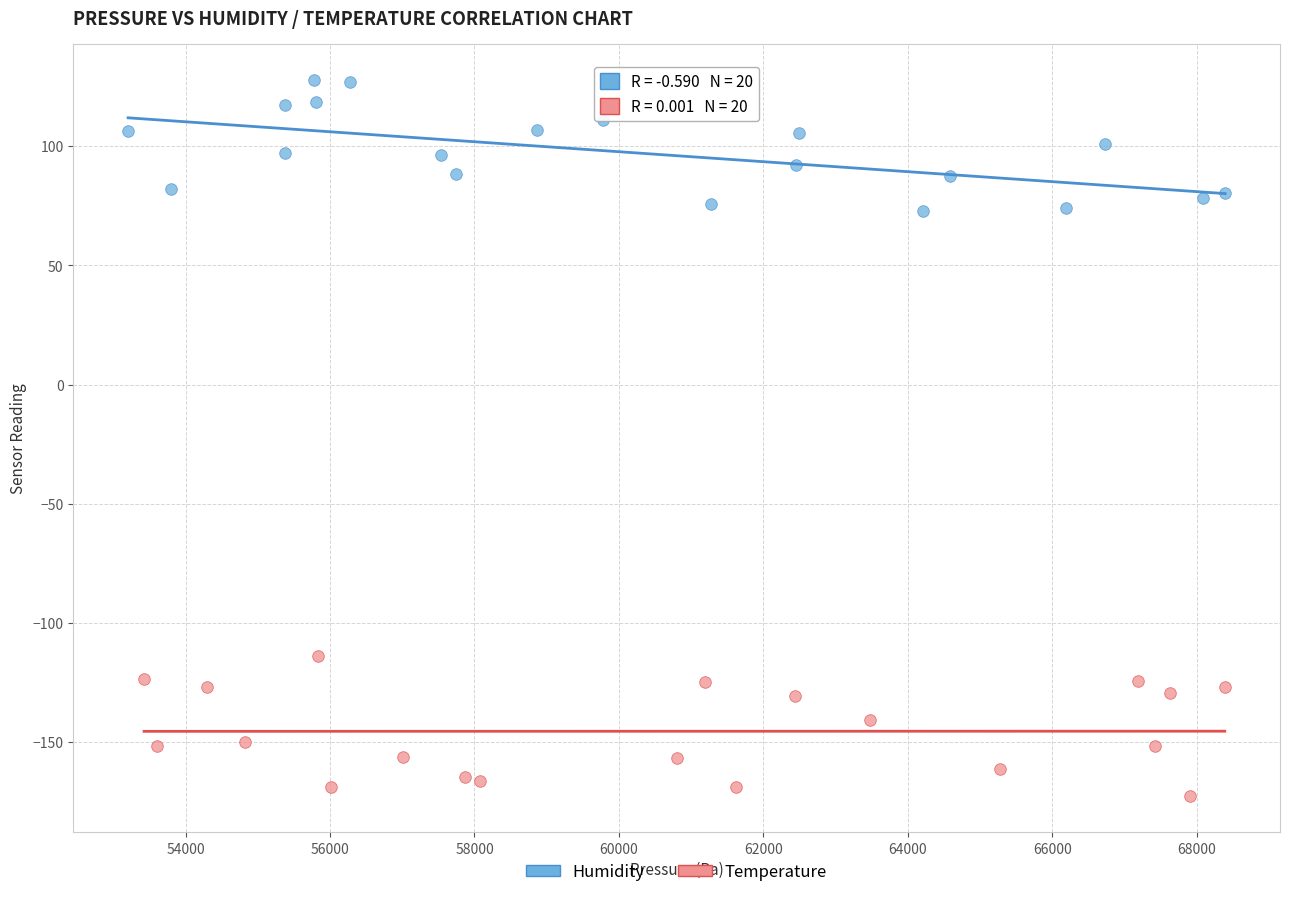

Which series contains the highest Y value?

Humidity